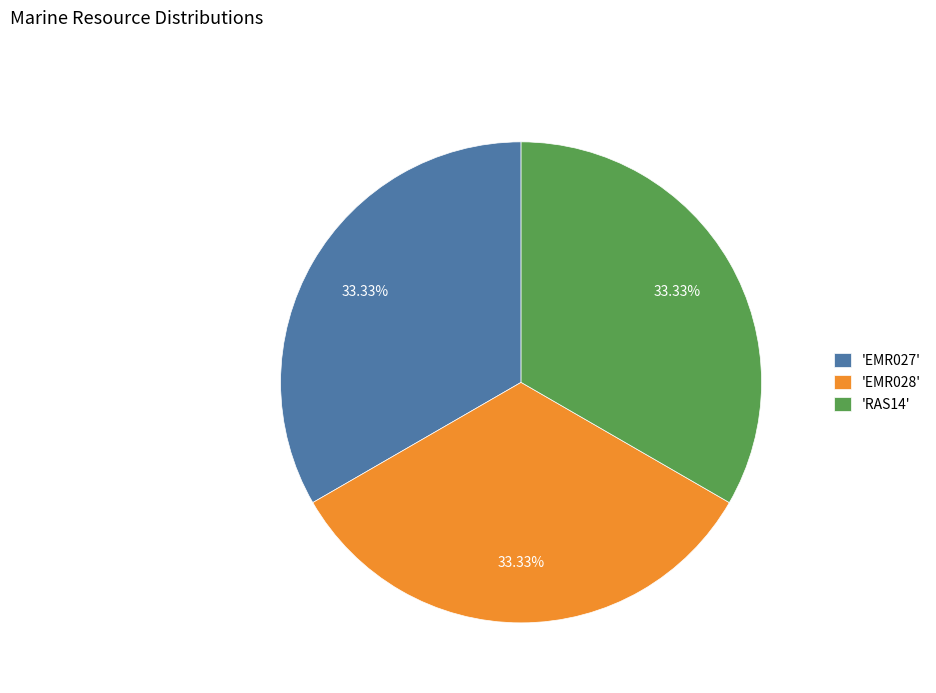

Approximately how many times larger is the value at 'EMR027' compared to 'EMR028'?

1.0